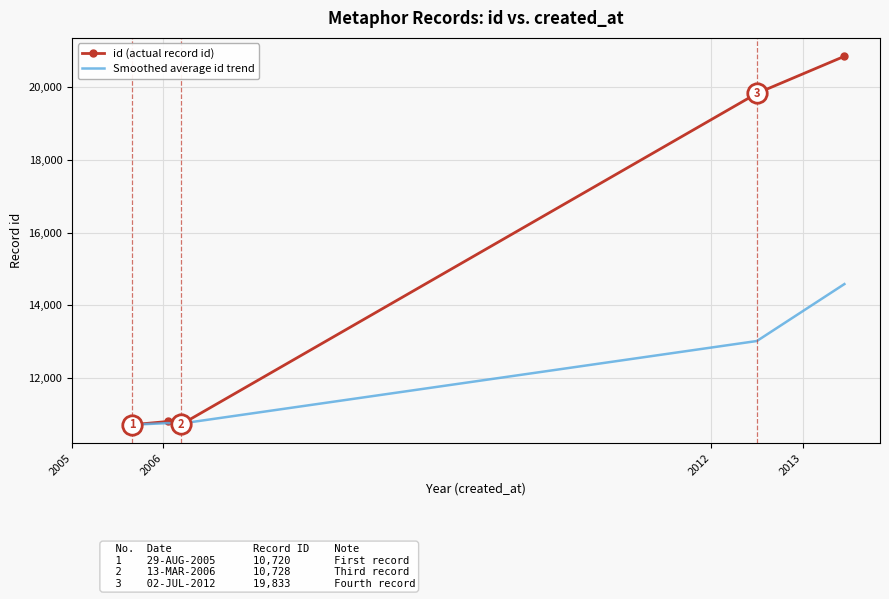

Which series has the widest spread of values?

id (actual record id)